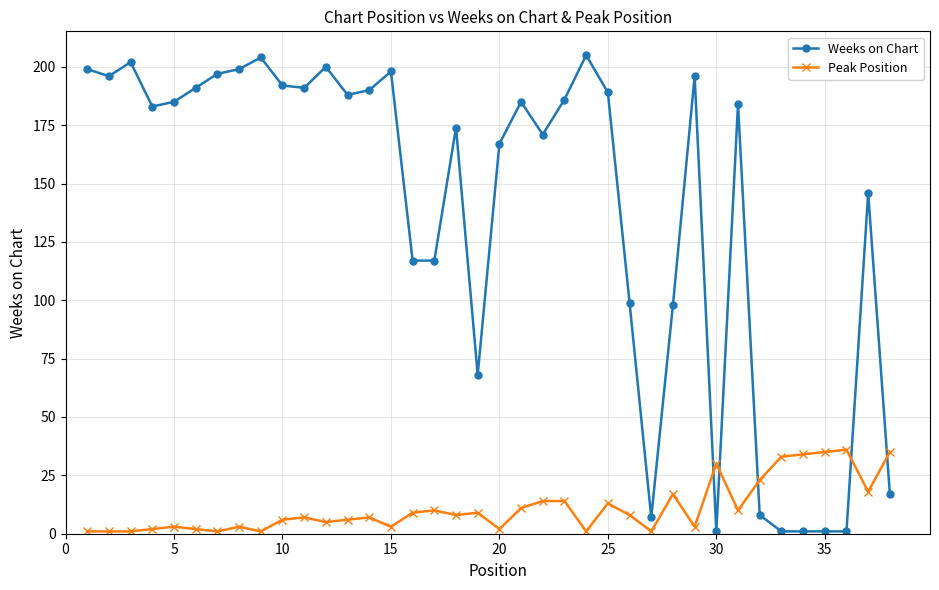

What is the maximum value shown in the chart?

205